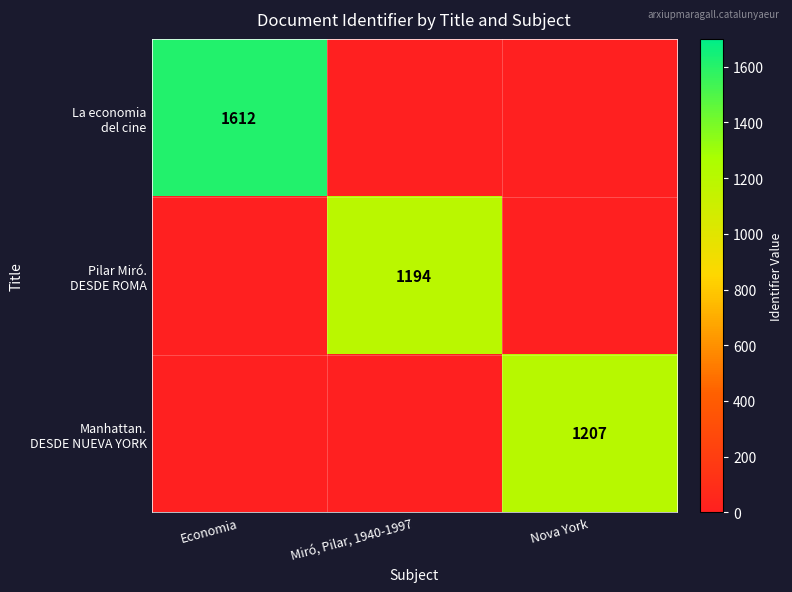

Which series has the widest spread of values?

La economia del cine